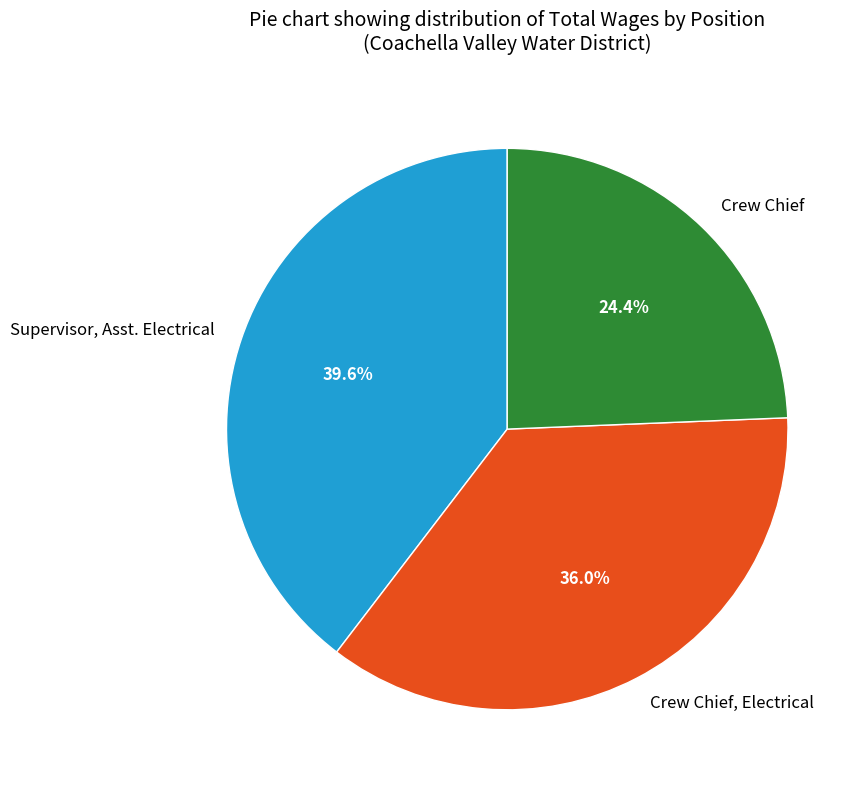

How many segments does this pie chart have?

3